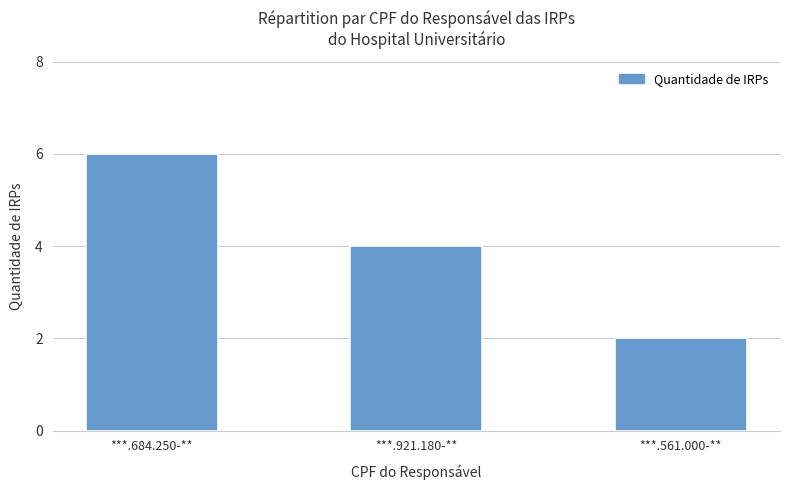

Rank the categories by value from highest to lowest.

***.684.250-**, ***.921.180-**, ***.561.000-**